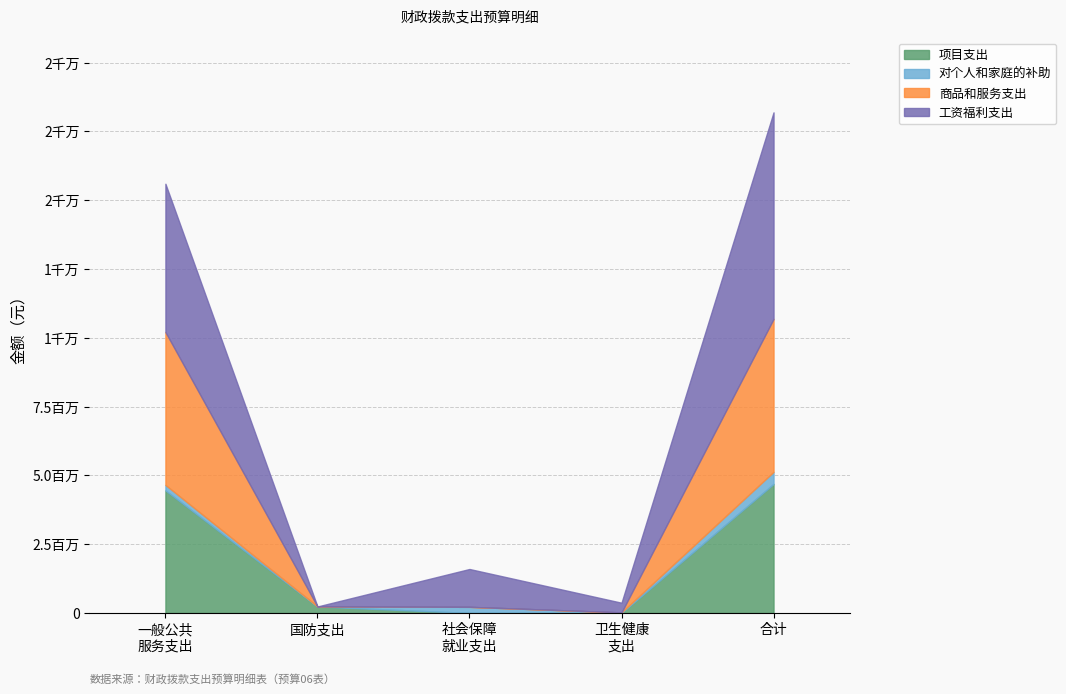

What is the total value across all series at 卫生健康支出?

350784.0